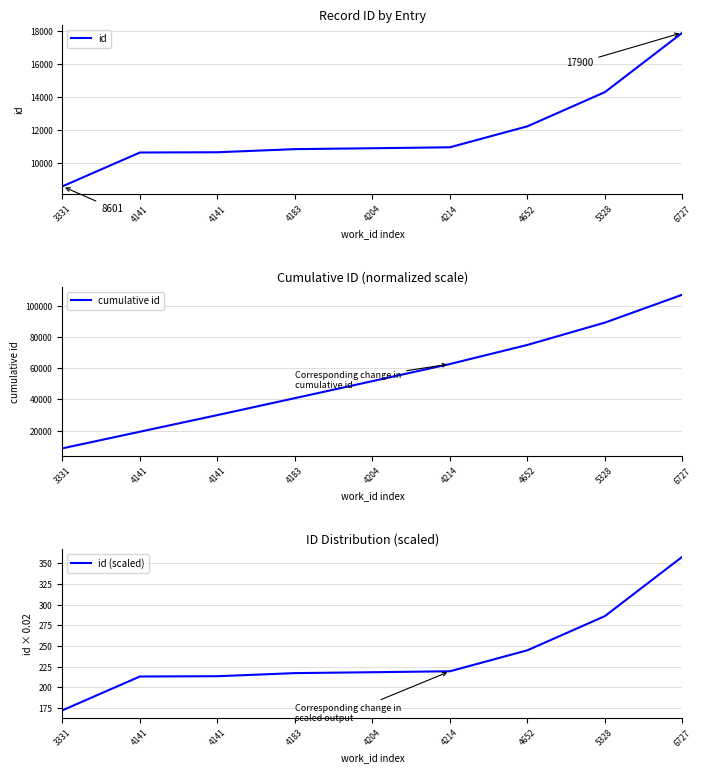

At which category is the sum across all series the highest?

6727